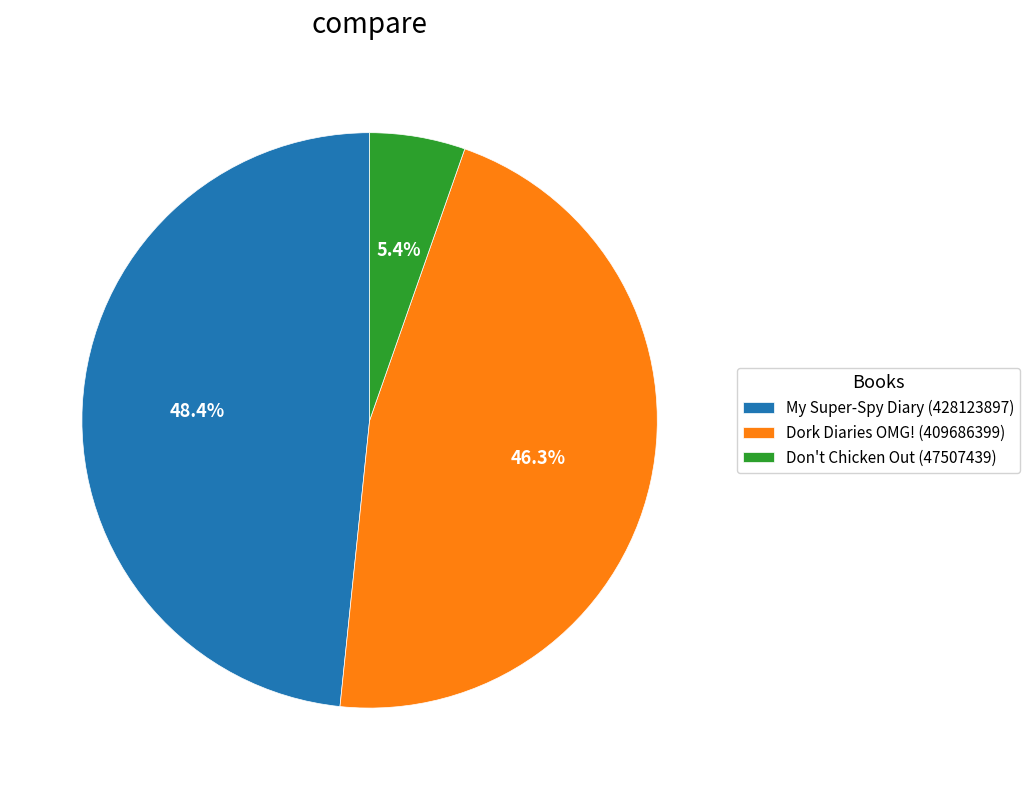

To the nearest percent, what is the difference between the My Super-Spy Diary (428123897) and Don't Chicken Out (47507439) slice percentages?

43%